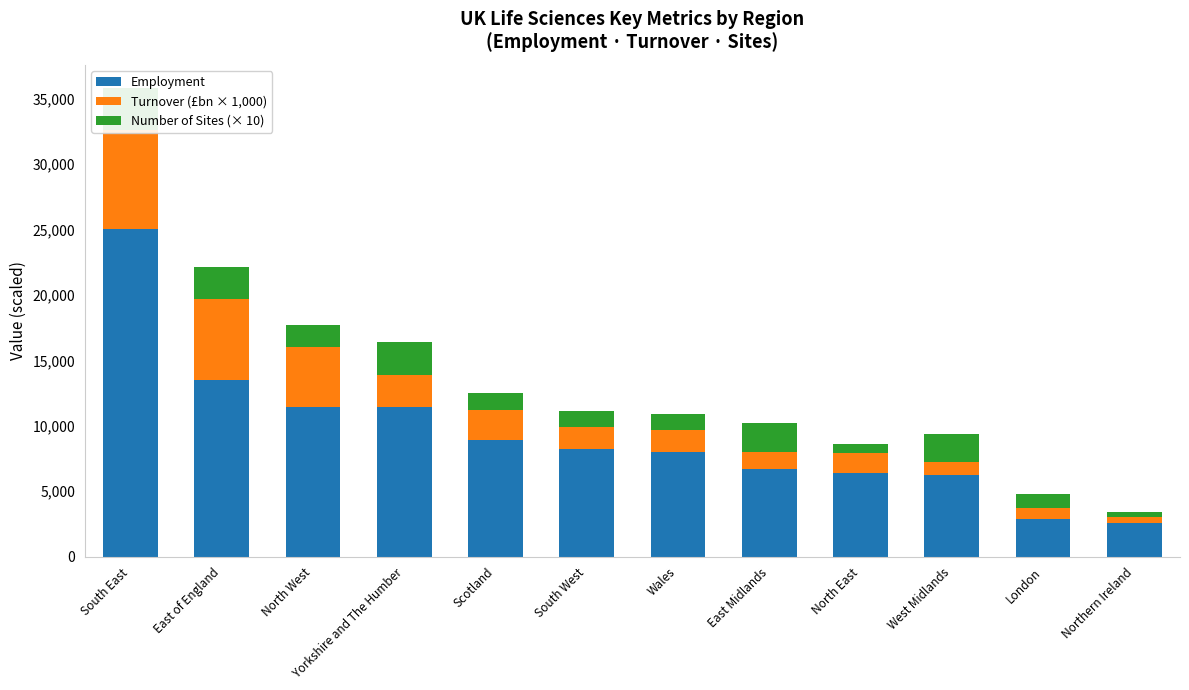

What value does the Employment series have at Wales, to the nearest 10?

8000